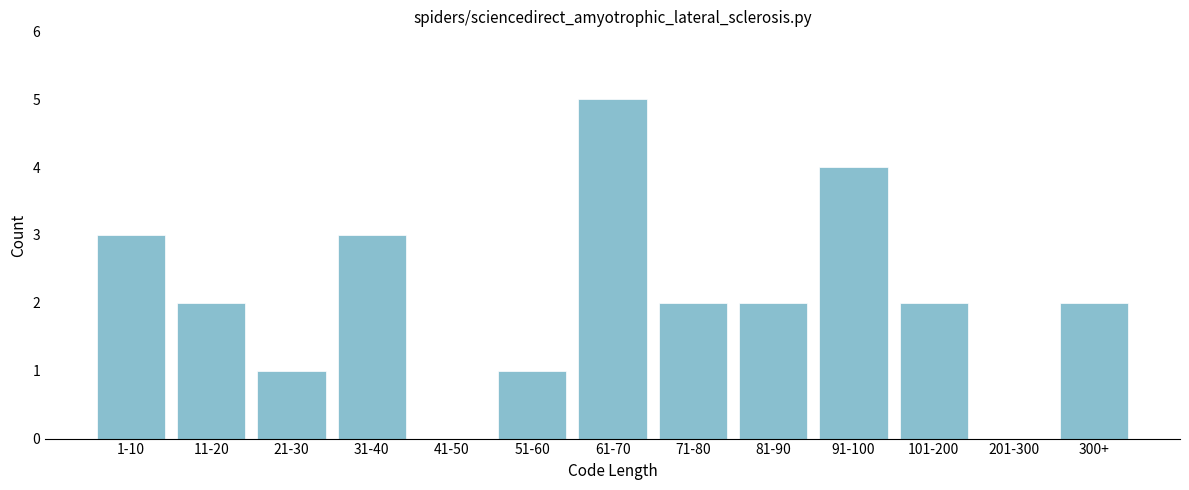

Reading right to left, list all the values displayed in this chart.

300+=2	201-300=0	101-200=2	91-100=4	81-90=2	71-80=2	61-70=5	51-60=1	41-50=0	31-40=3	21-30=1	11-20=2	1-10=3